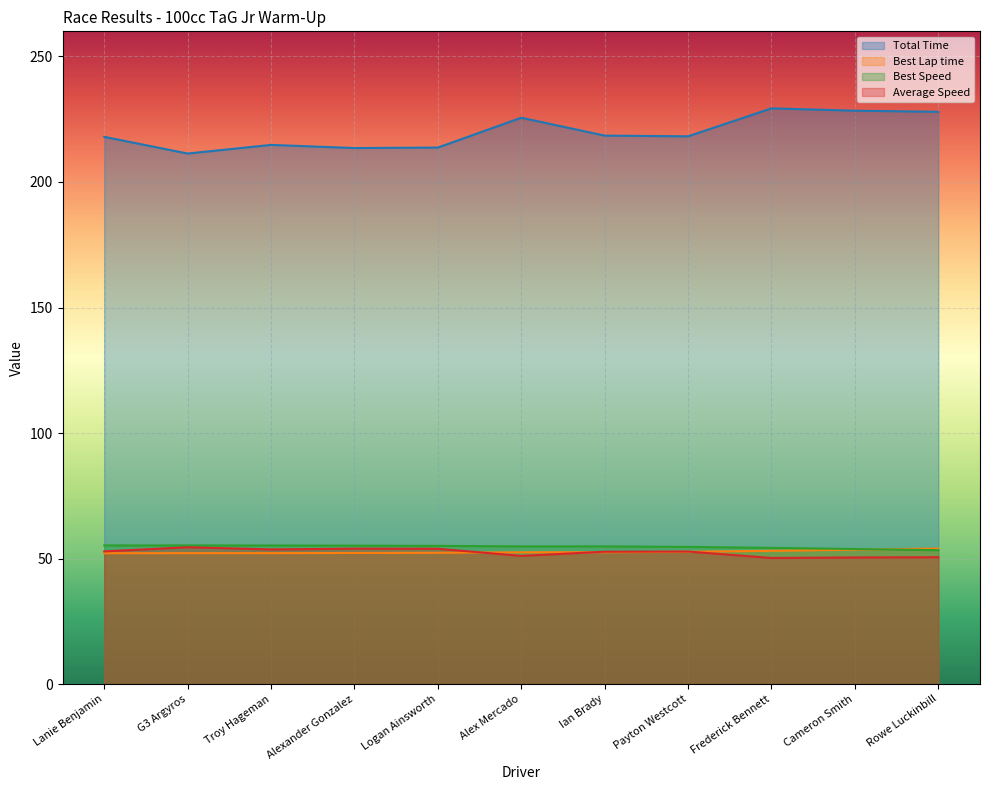

What is the highest value of the Average Speed series?

54.5